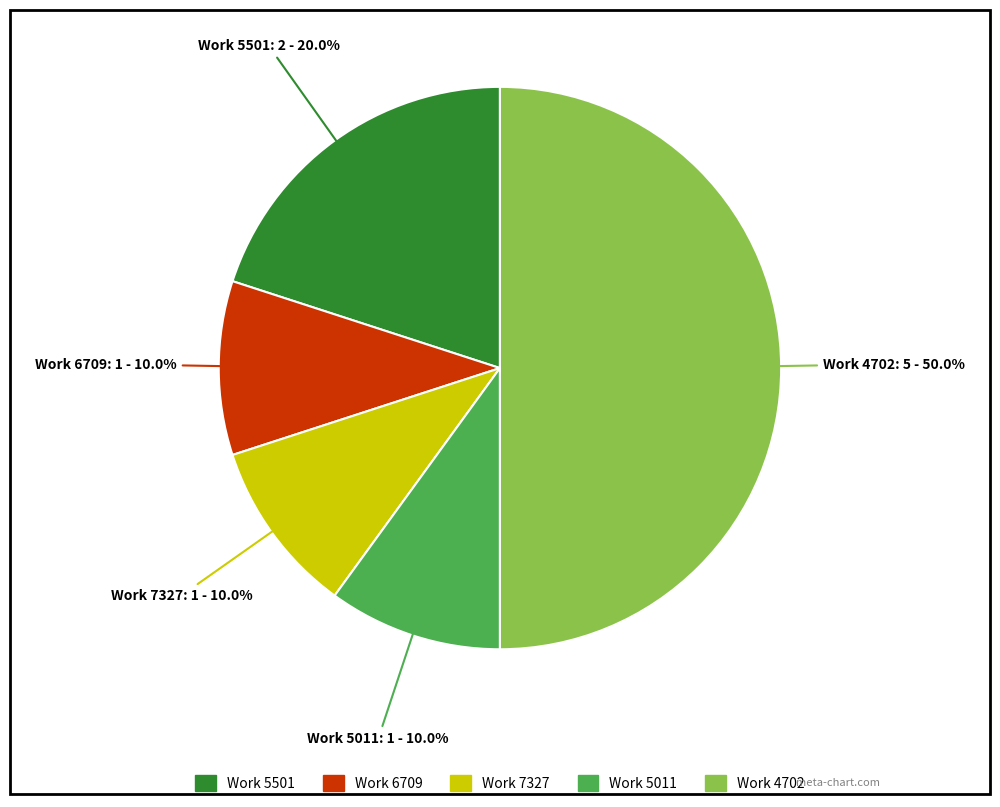

Count the number of slices in the pie.

5